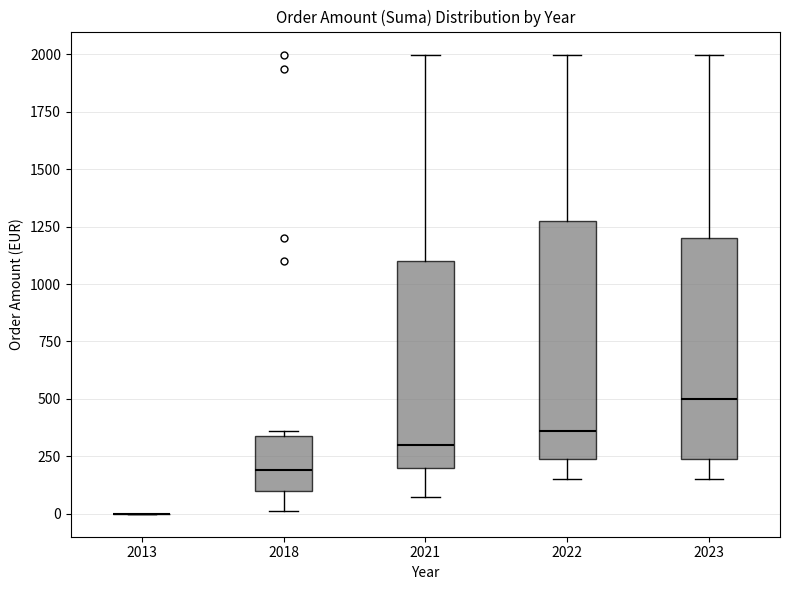

Comparing the boxes themselves (not the whiskers), which one is the tallest?

2022